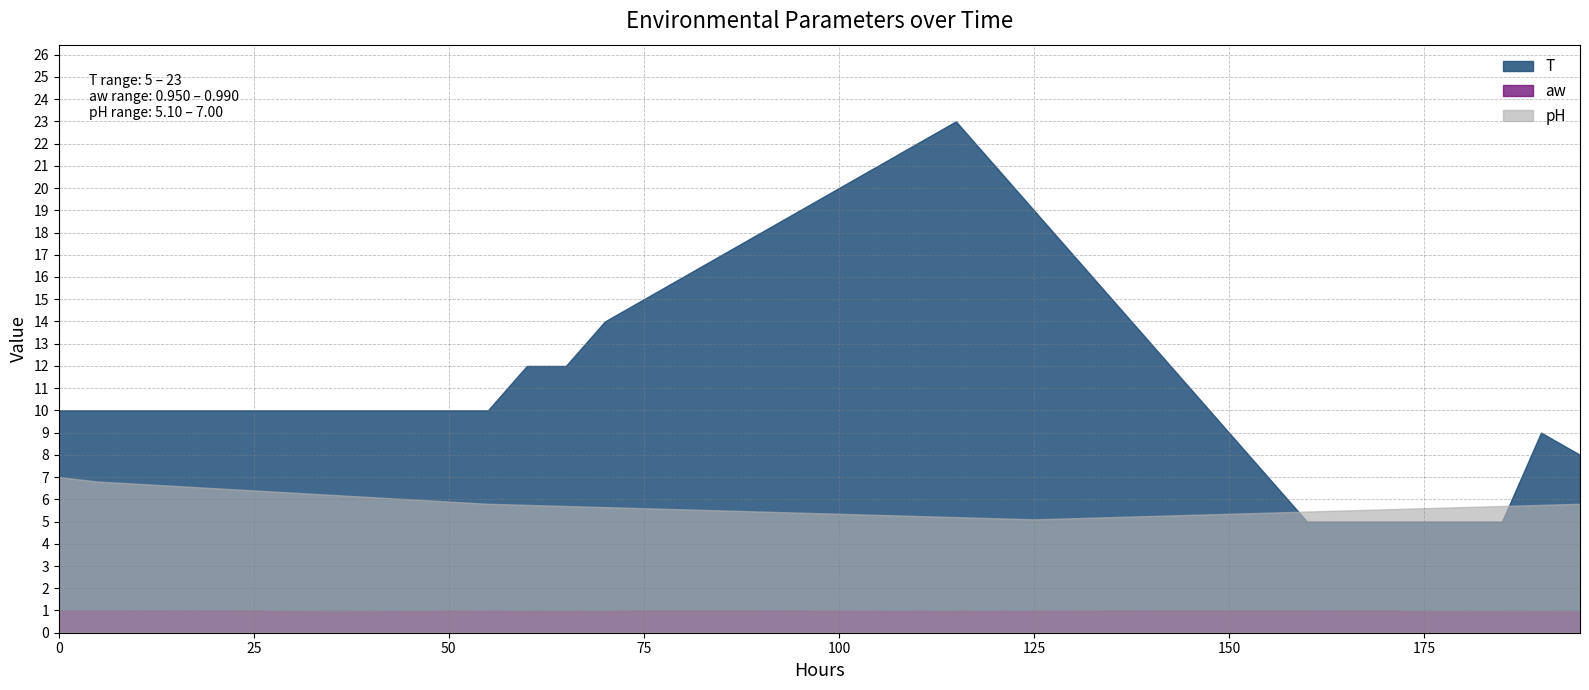

What is the sum of all pH values?

228.9